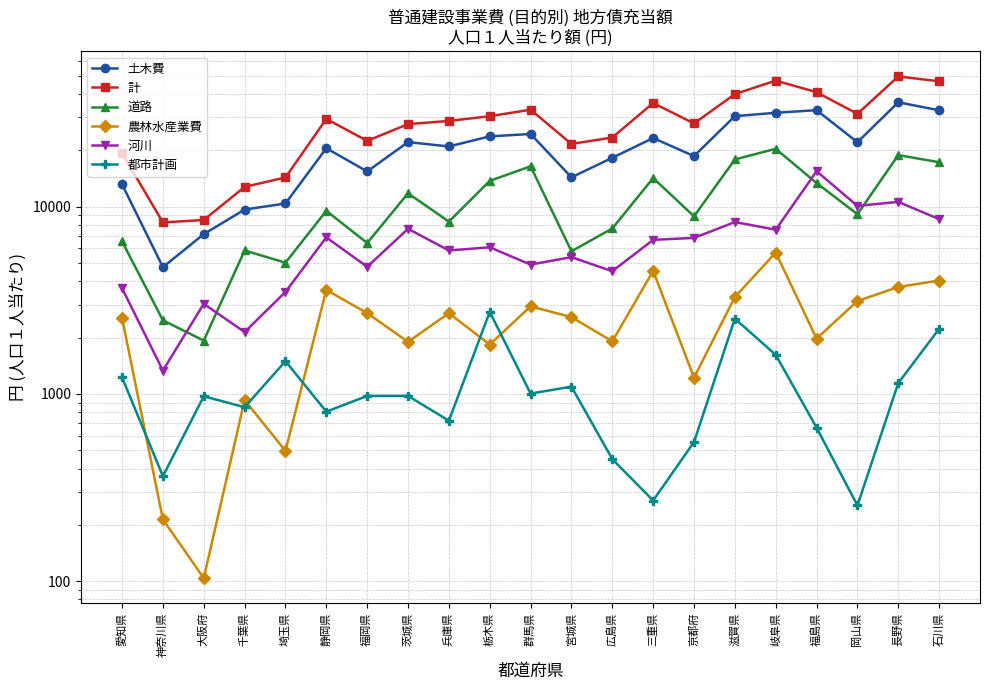

Reading right to left, list all the values displayed in this chart.

土木費: 32653	36067	22065	32725	31698	30400	18605	23232	18226	14338	24425	23710	20953	22105	15411	20495	10395	9646	7131	4754	13149
計: 46662	49533	31273	40822	47077	39880	27787	35745	23380	21613	32905	30375	28673	27567	22440	29388	14312	12744	8484	8239	19282
道路: 17265	18835	9111	13364	20360	17853	8878	14210	7647	5780	16406	13727	8318	11783	6392	9502	5021	5834	1927	2473	6524
農林水産業費: 4032	3724	3134	1975	5687	3291	1223	4539	1910	2571	2936	1836	2700	1898	2702	3591	497	928	104	214	2544
河川: 8575	10603	10089	15458	7532	8274	6808	6649	4521	5376	4904	6066	5834	7612	4773	6852	3506	2140	3030	1334	3667
都市計画: 2227	1144	254	661	1618	2523	554	270	449	1094	1005	2743	720	977	976	805	1497	850	972	364	1226